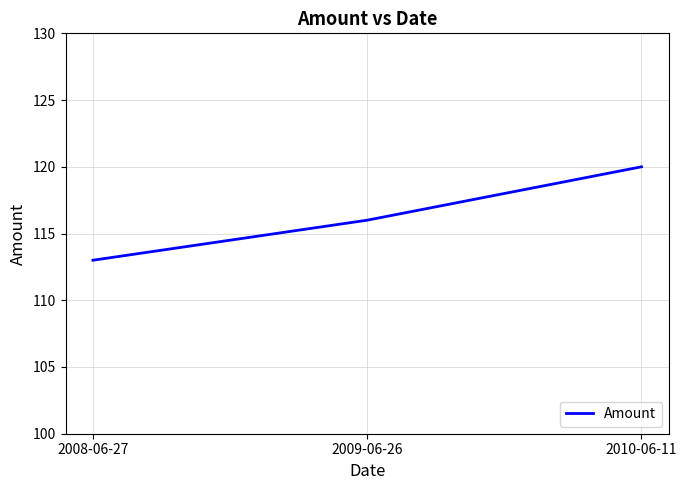

Read the value at 2010-06-11.

120